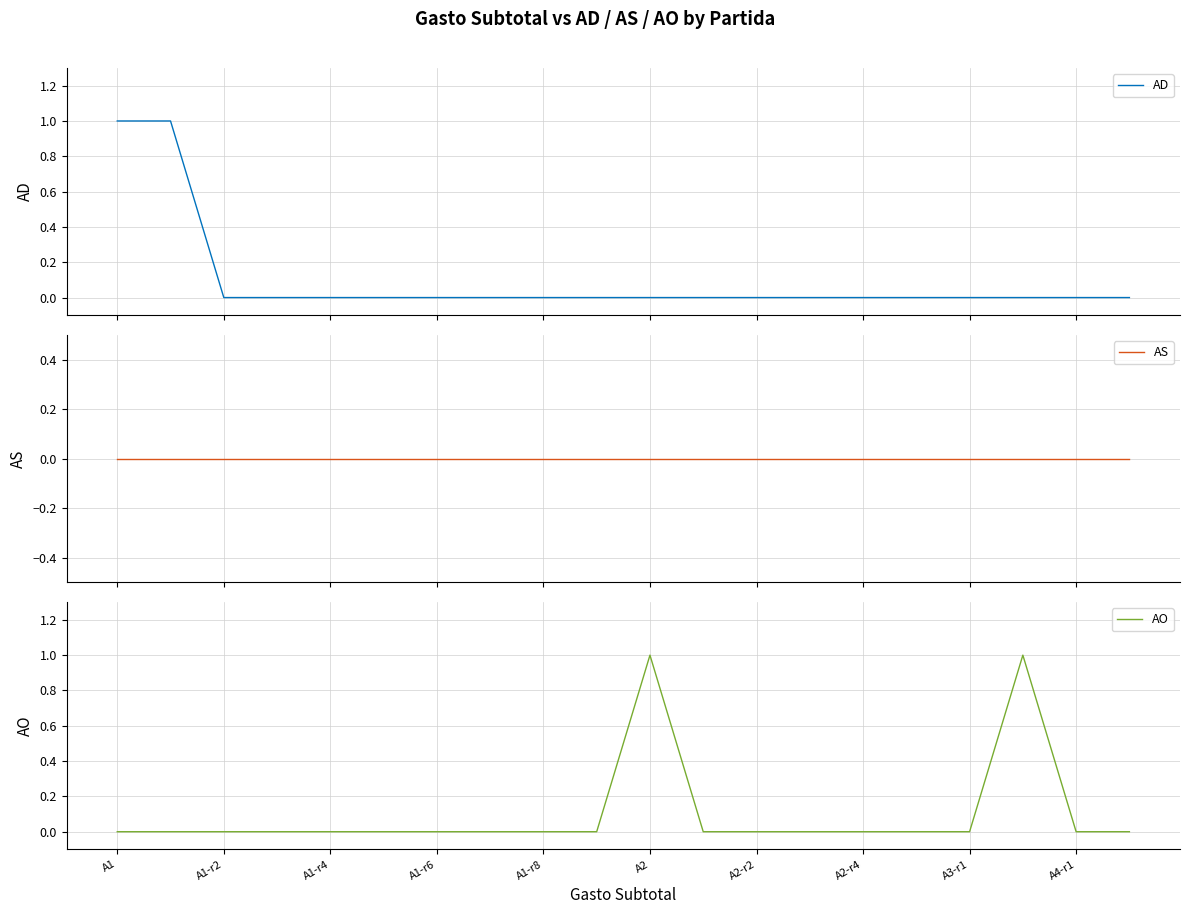

True or false: AO and AS cross at least once.

False